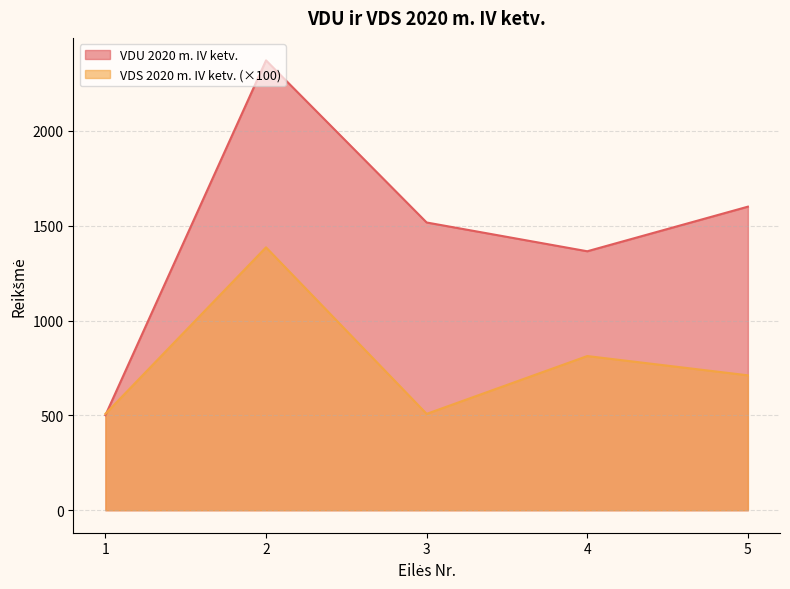

Read the VDS 2020 m. IV ketv. value at 5.

711.1